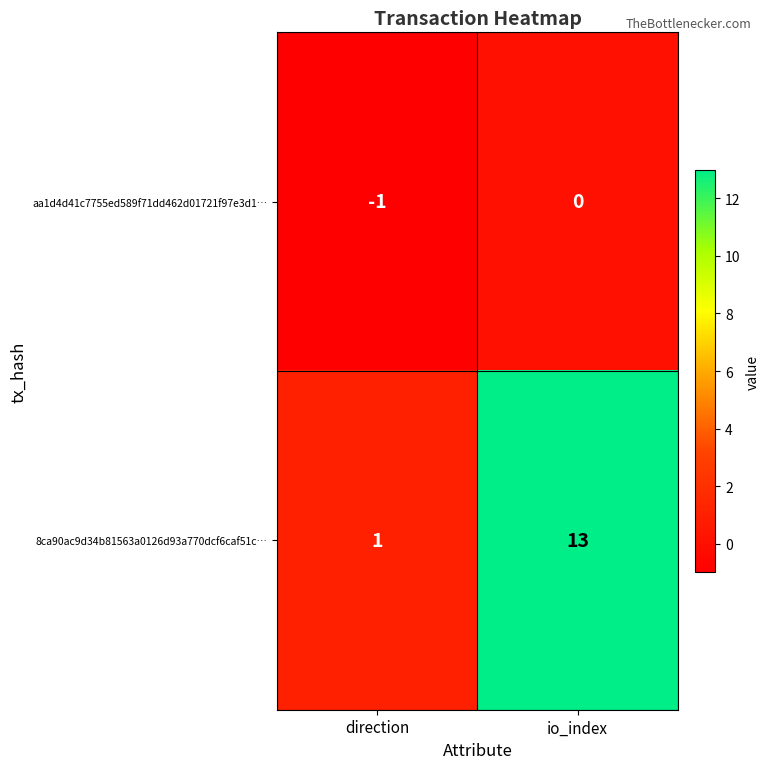

Reading right to left, extract all data points from this chart.

aa1d4d41c7755ed589f71dd462d01721f97e3d1…: io_index=0	direction=-1
8ca90ac9d34b81563a0126d93a770dcf6caf51c…: io_index=13	direction=1